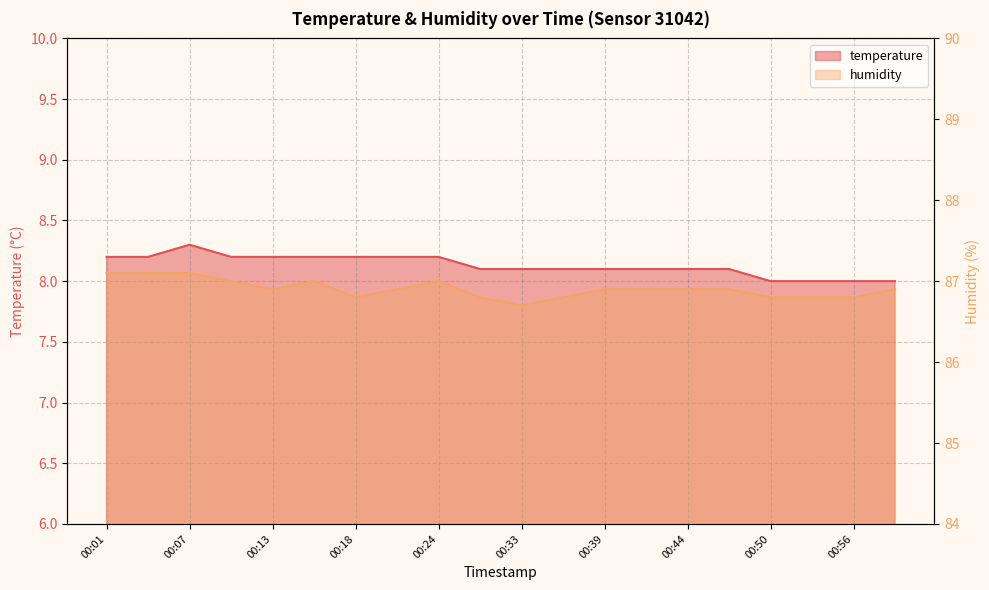

True or false: humidity and temperature intersect in this chart.

False